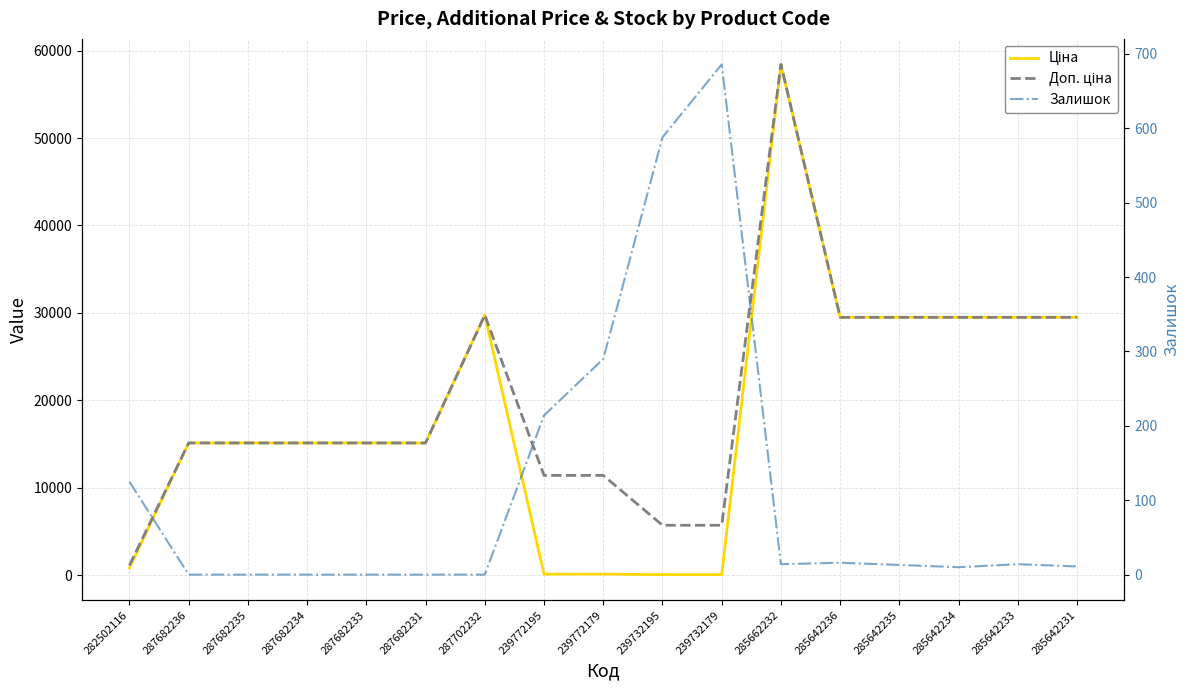

At which category is the sum across all series the highest?

285662232